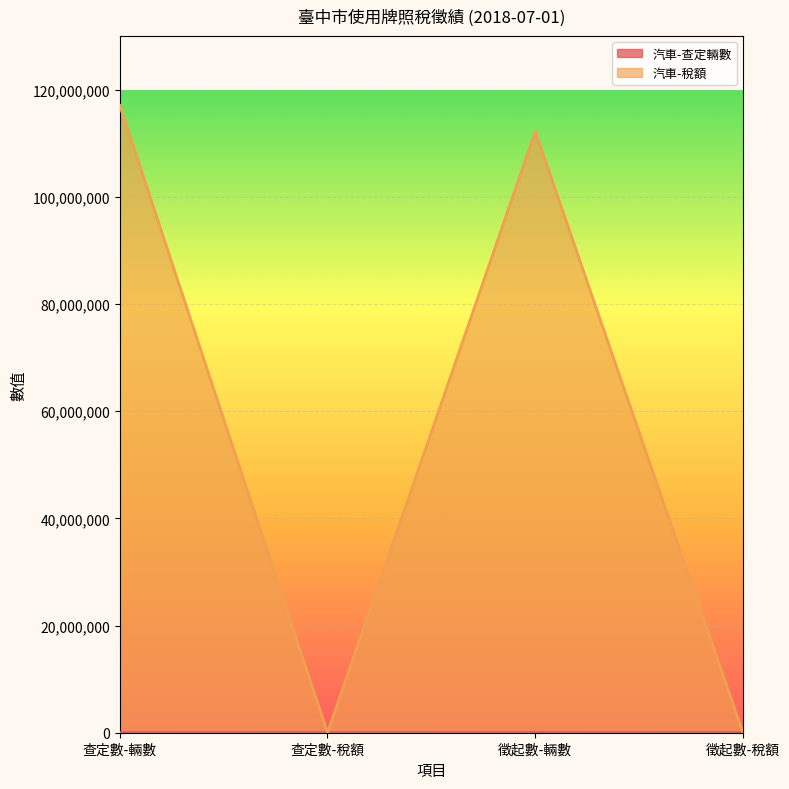

What is the total value across all series at 查定數-輛數?

117089554